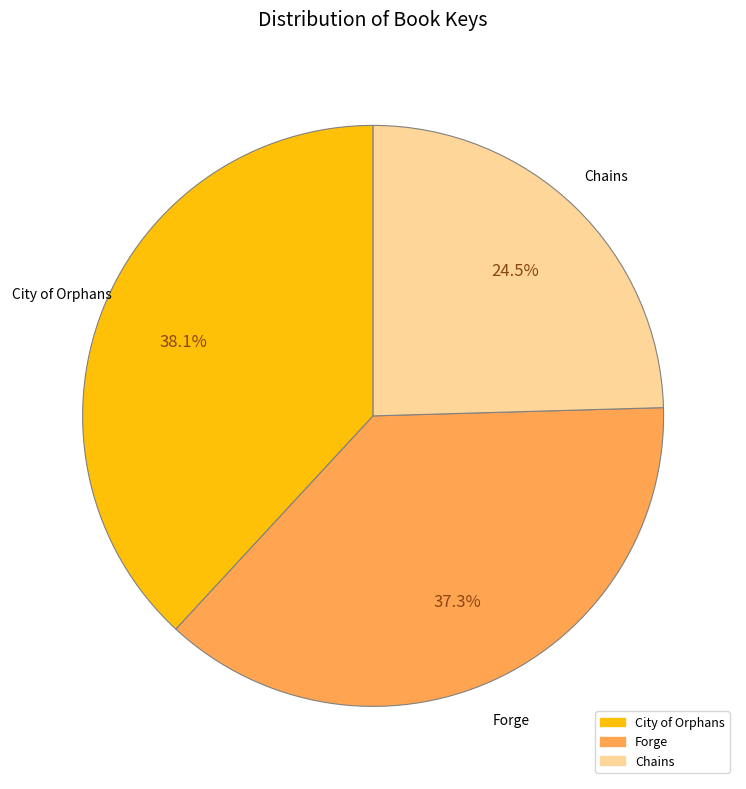

To the nearest percent, what percentage of the pie is Forge?

37%